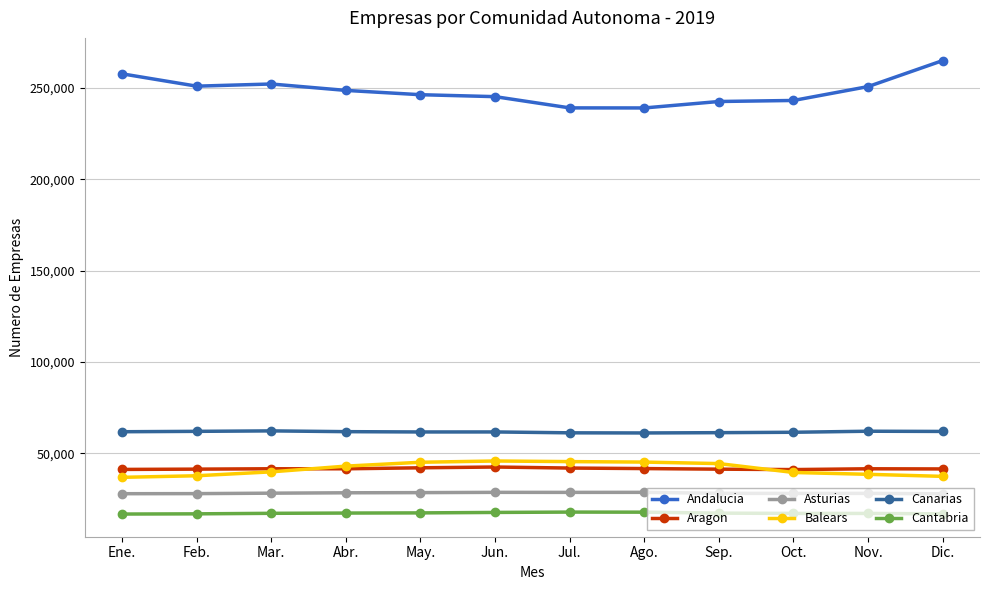

What is the total value across all series at Mar.?

441003